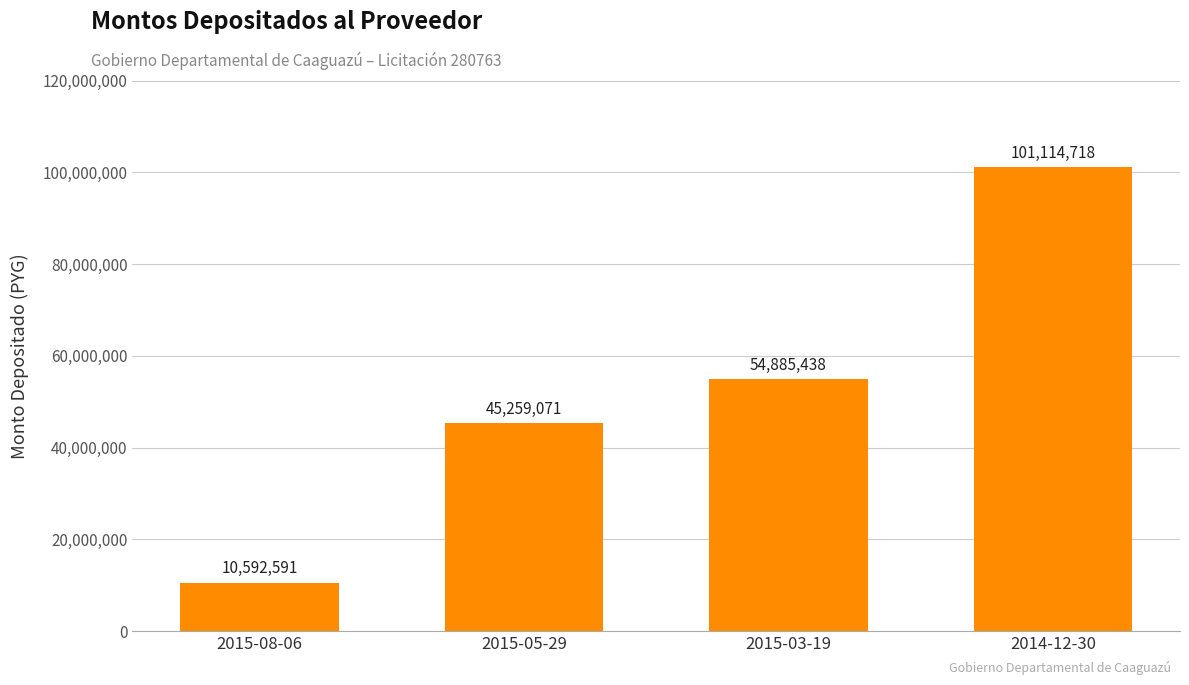

Rank the categories by value from lowest to highest.

2015-08-06, 2015-05-29, 2015-03-19, 2014-12-30